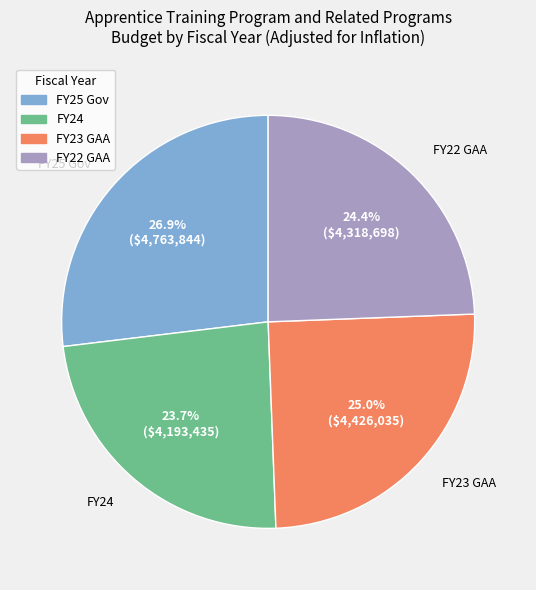

Is there any slice that represents more than half of the pie?

No